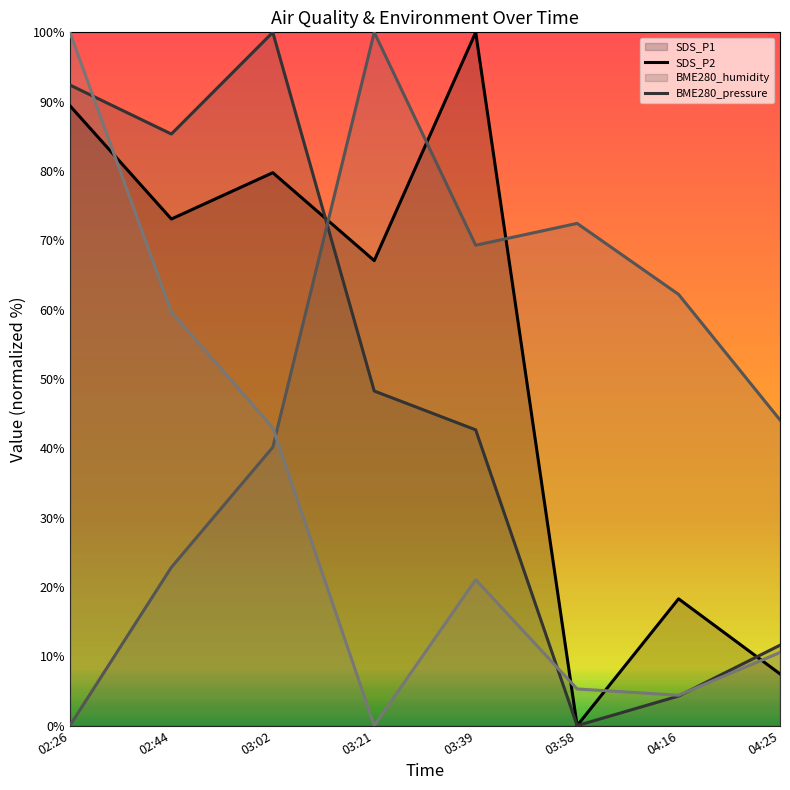

Where is BME280_humidity nearest to the value 50?

04:25